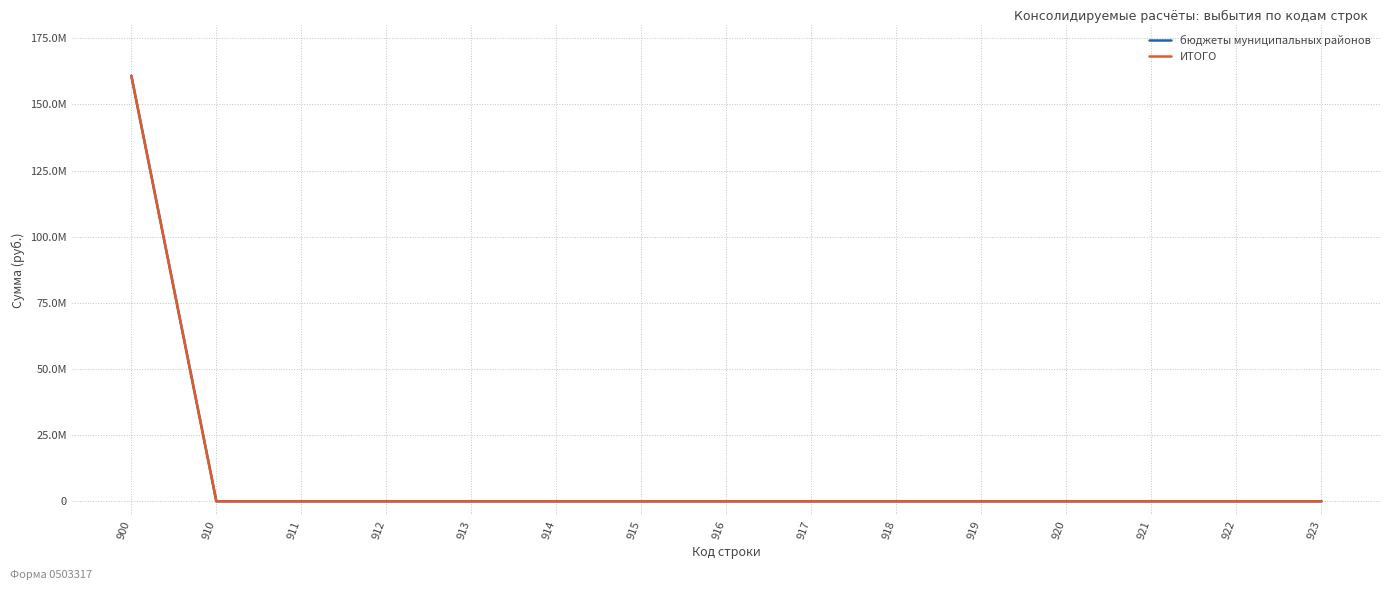

Does the chart display data point markers on the line(s)?

No